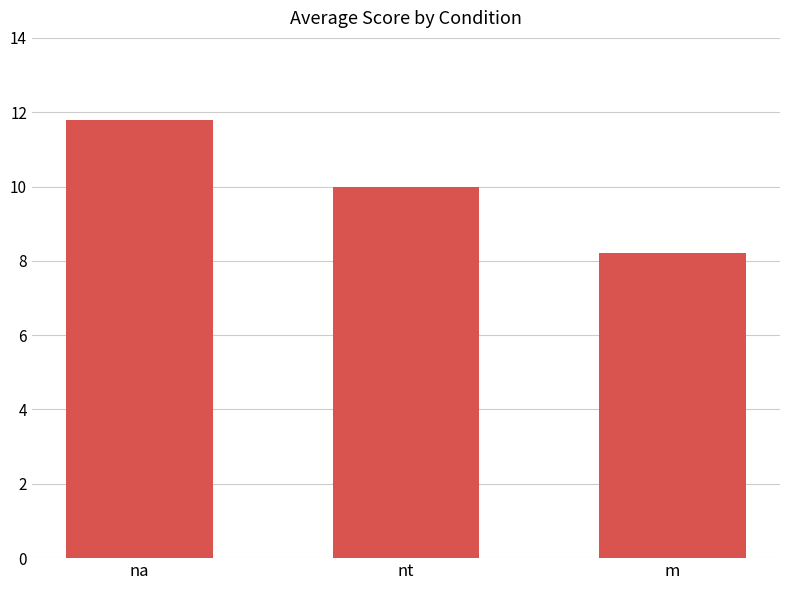

What is the difference between the maximum and minimum values?

3.6